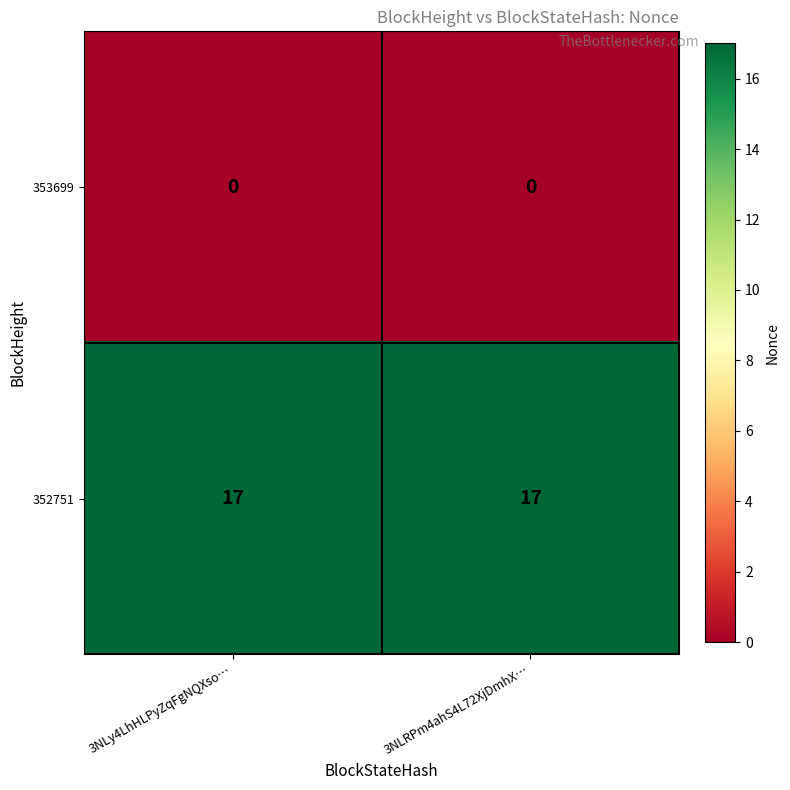

What is the spread (max minus min) of values at 3NLRPm4ahS4L72XjDmhX…?

17